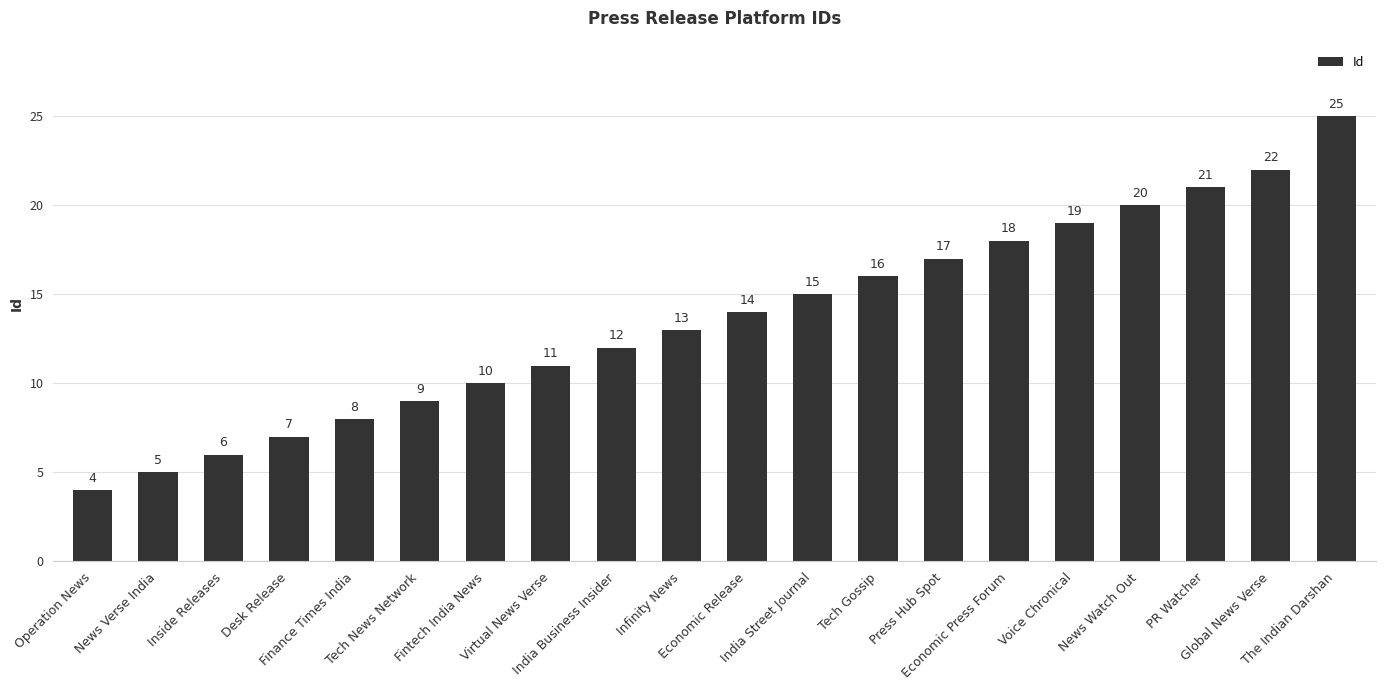

What is the change in value from Voice Chronical to Global News Verse?

+3